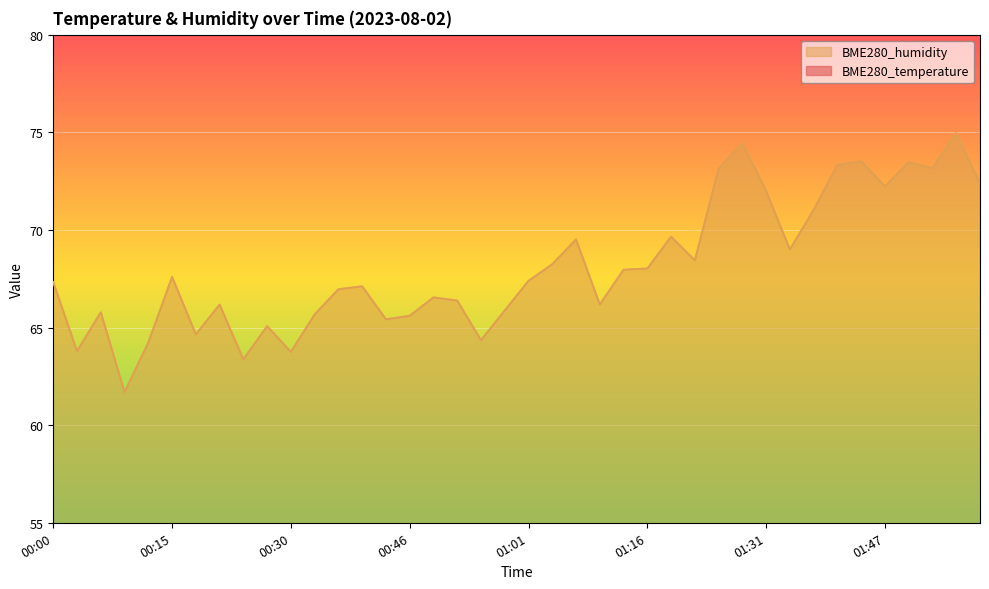

Rank the series by their maximum value, from lowest to highest.

BME280_temperature, BME280_humidity